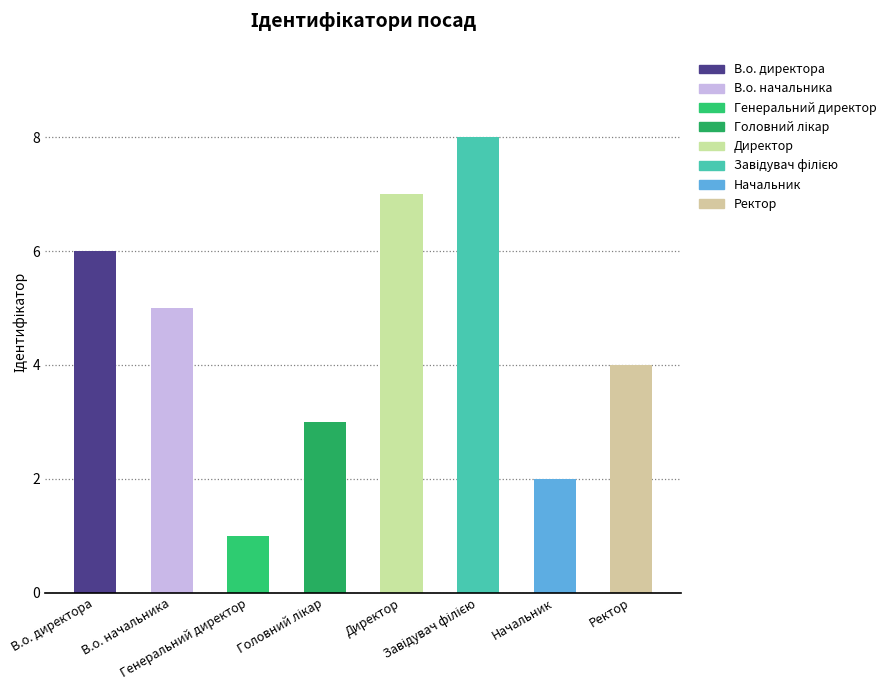

Which category has the lowest value across all series?

Генеральний директор